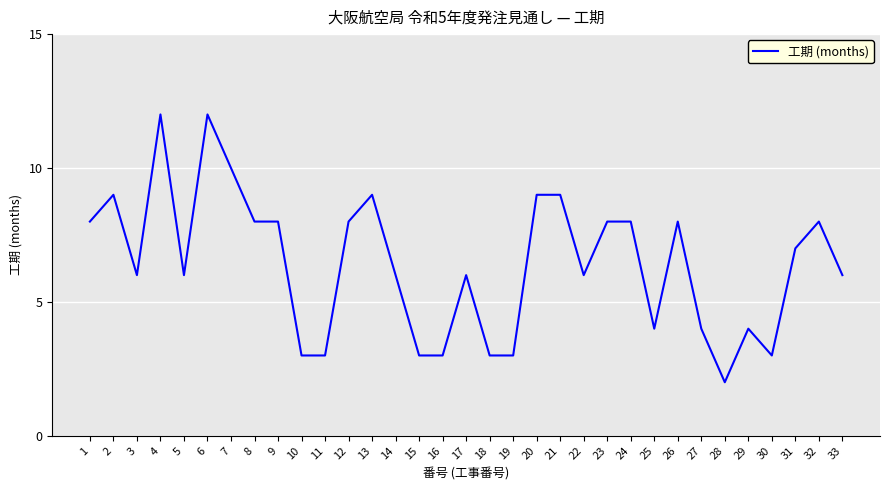

Is it true that the value at 20 is 9?

True